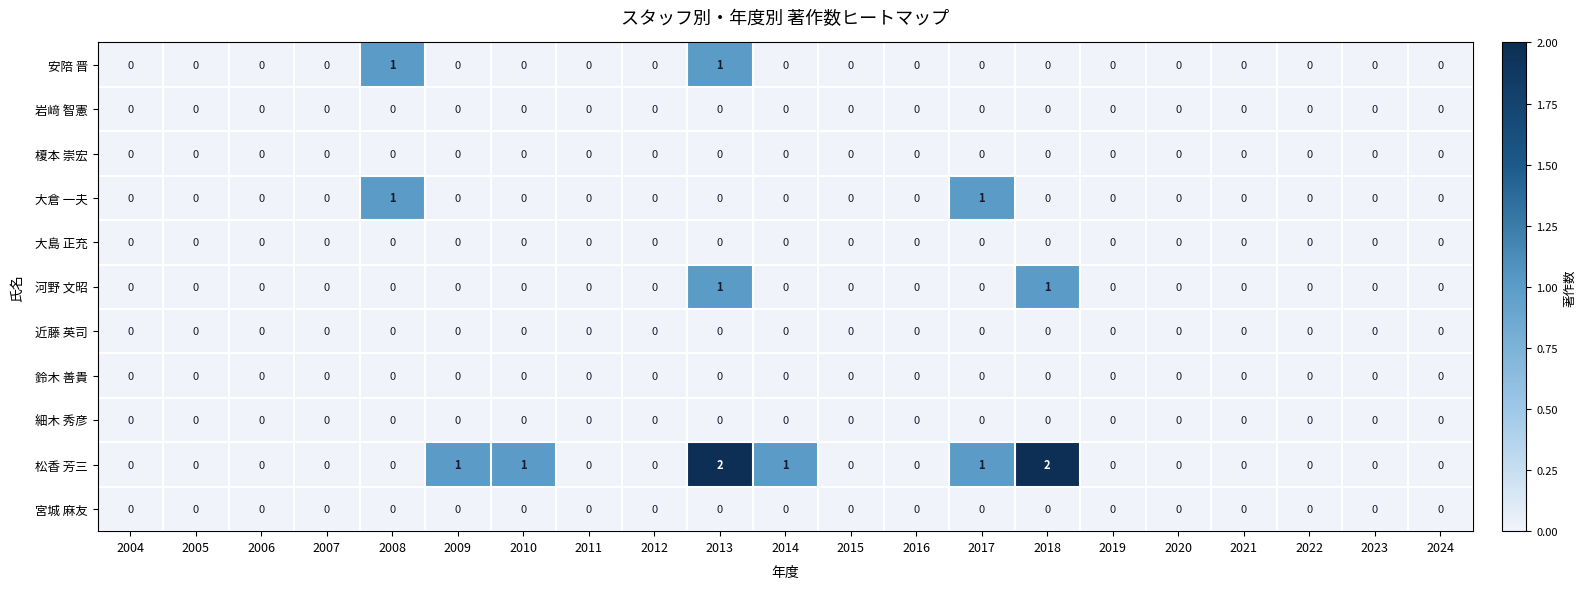

The 榎本 崇宏 series shows 0 at 2011. True or false?

True